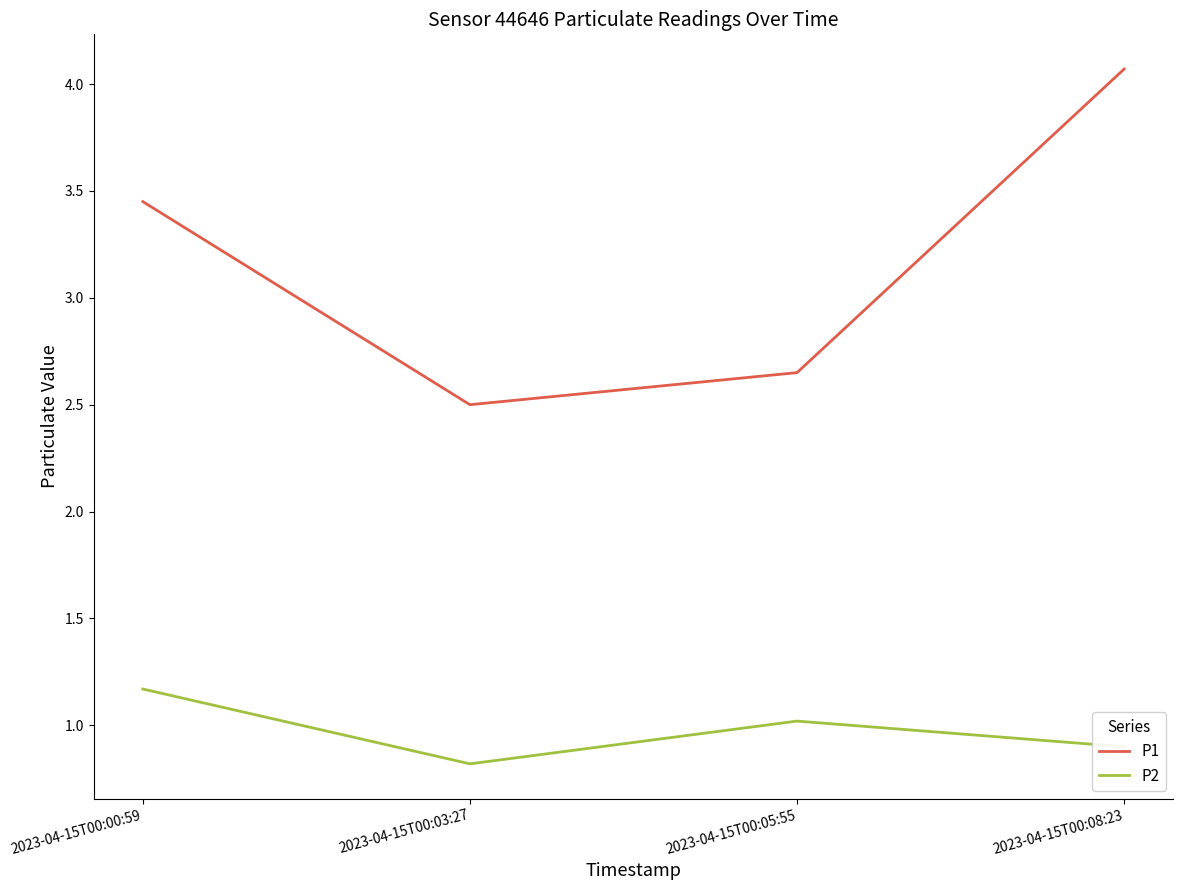

Rank the series at 2023-04-15T00:03:27 from lowest to highest value.

P2, P1